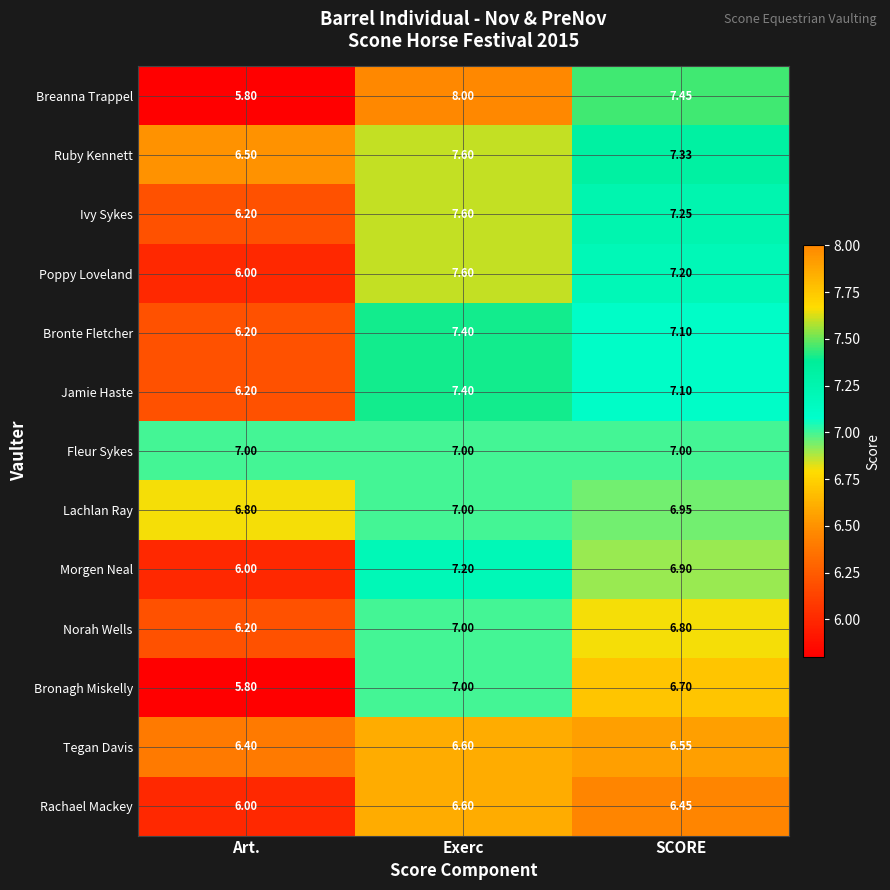

At which label does Bronagh Miskelly reach its peak?

Exerc